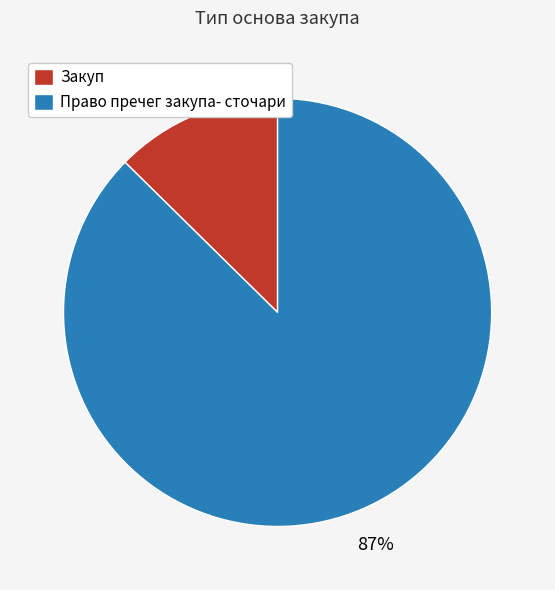

Is it true that Право пречег закупа- сточари is 82% of the pie?

False